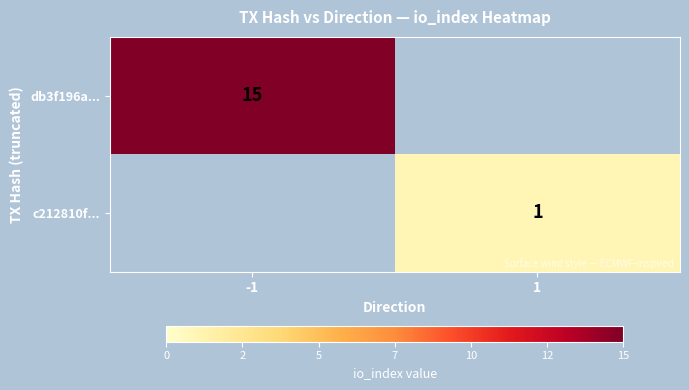

True or false: db3f196a... has a value of 5 at -1.

False